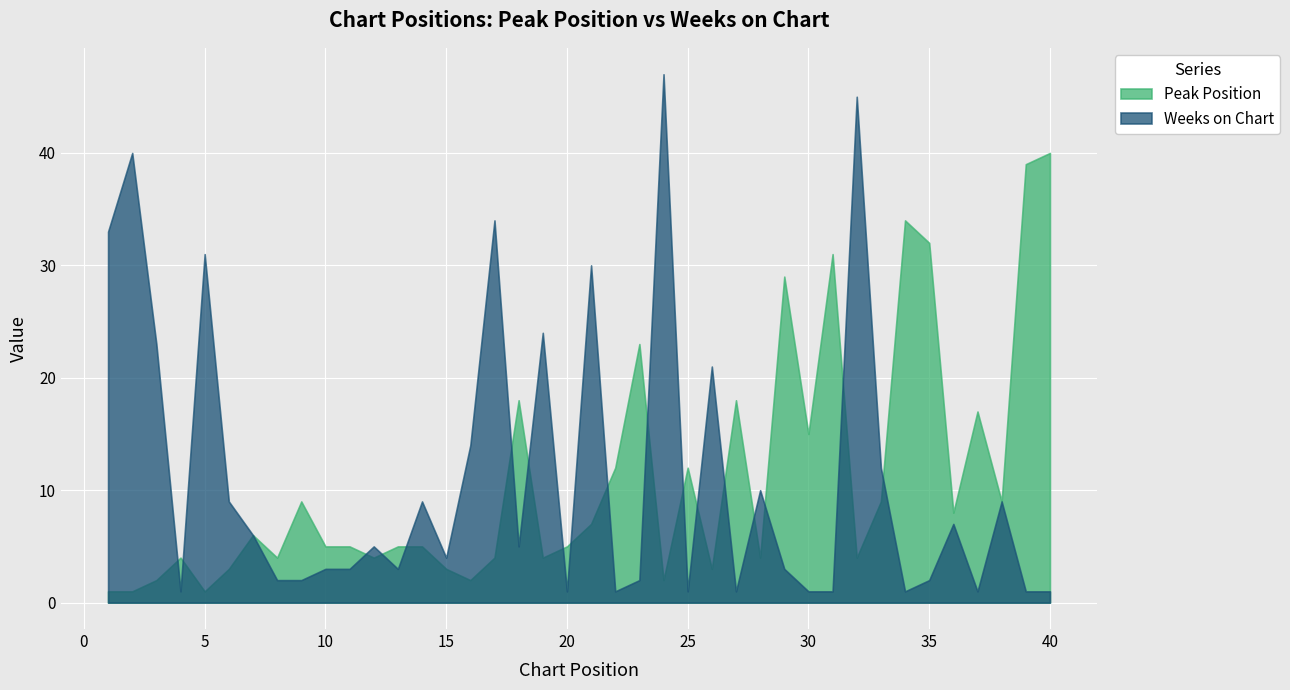

What is the value of the Weeks on Chart point at the 11th from the left?

3